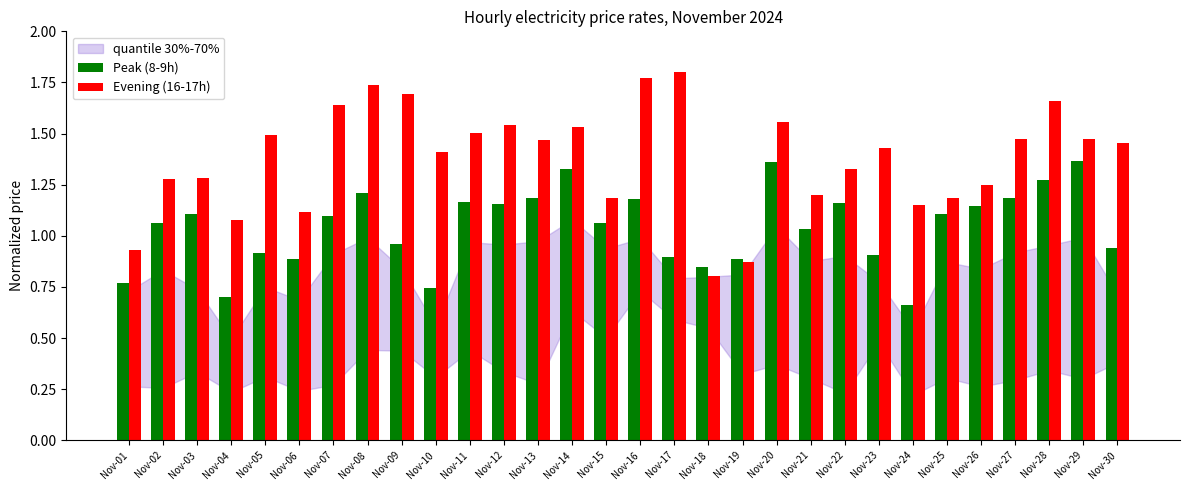

Which series changed the most between Nov-03 and Nov-17?

Evening (16-17h)